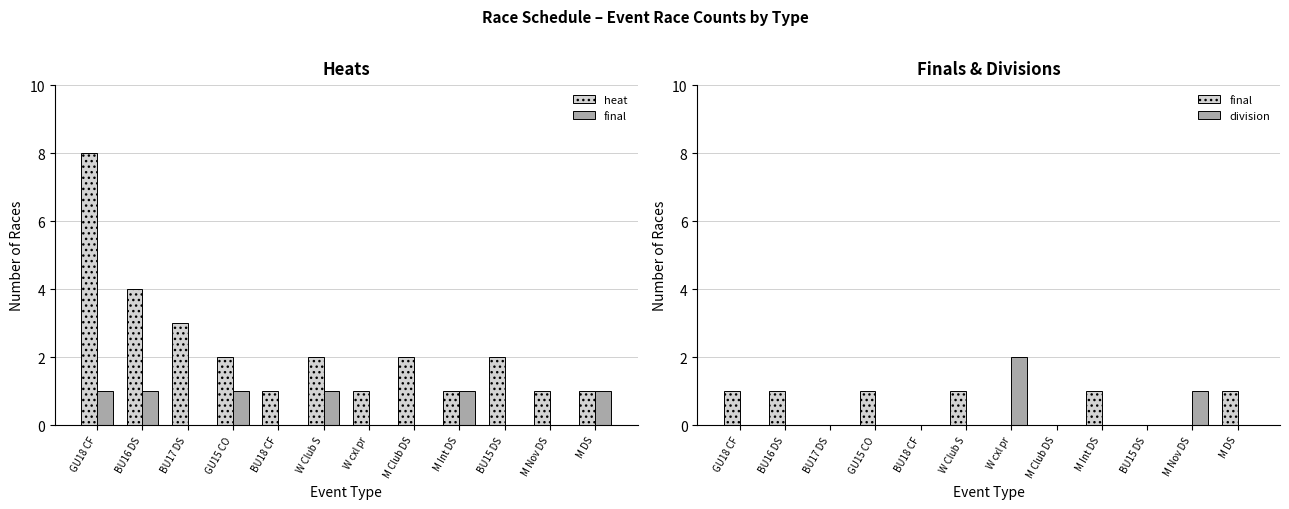

What position from the left is M Club DS?

8